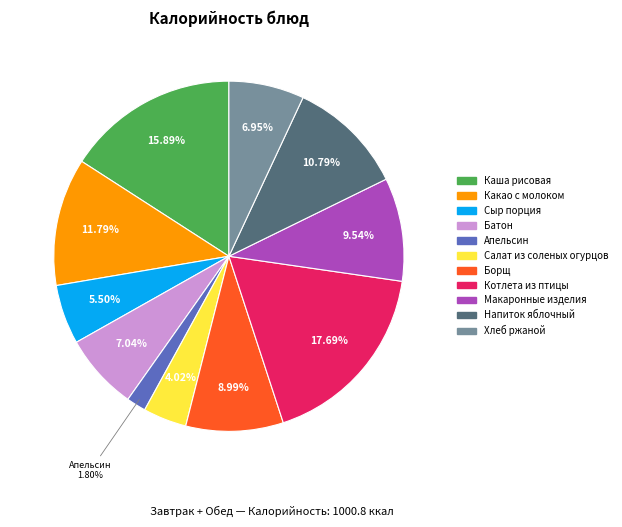

To the nearest percent, what portion does Хлеб ржаной represent?

7%